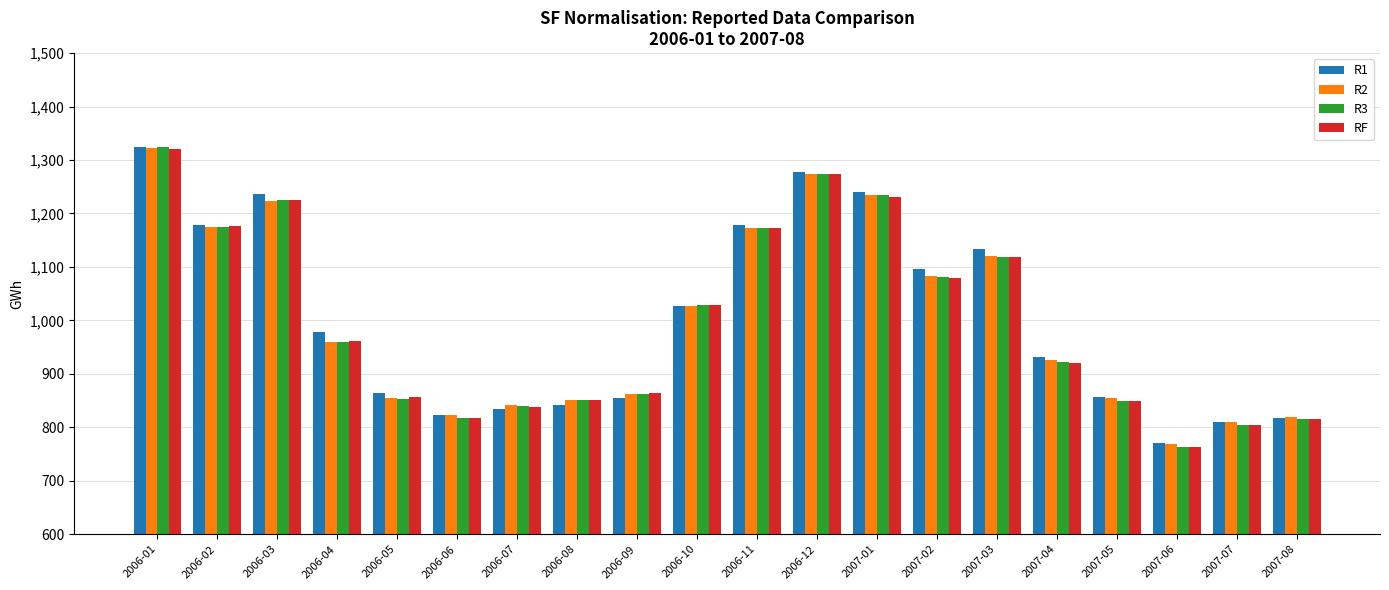

What position from the left is 2006-06?

6